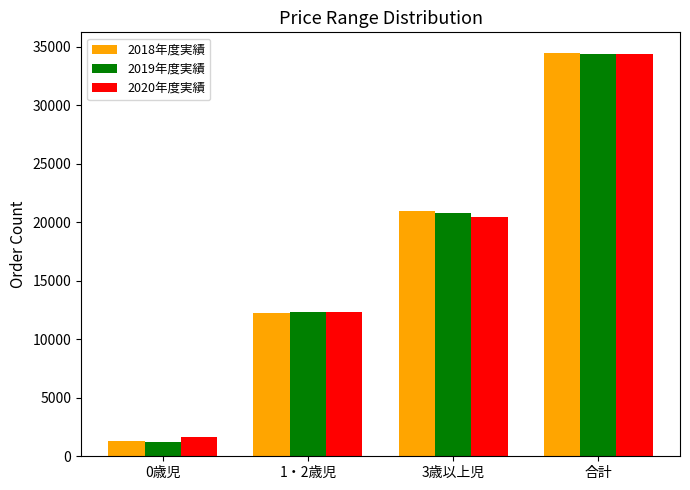

What is the difference between the 2019年度実績 values at 0歳児 and 3歳以上児?

19521